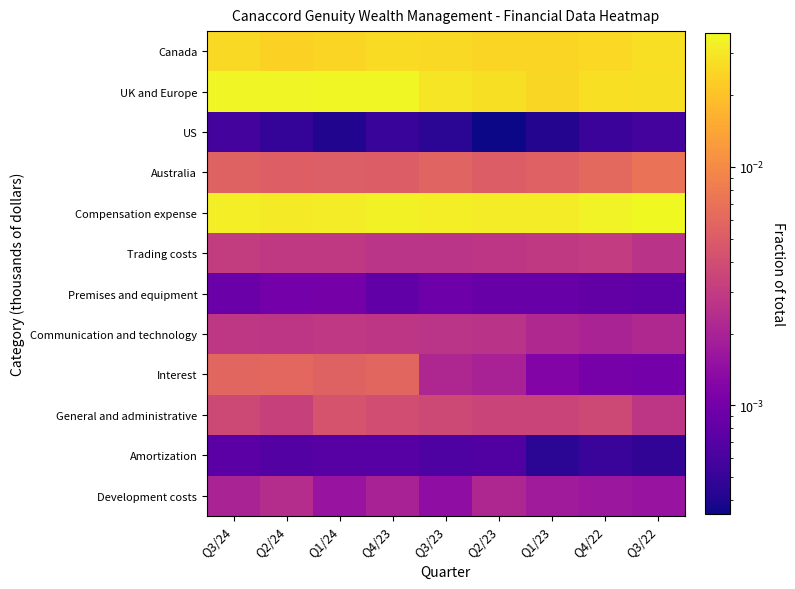

Reading left to right, extract all data points from this chart.

Canada: Q3/24=0.0	Q2/24=0.0	Q1/24=0.0	Q4/23=0.0	Q3/23=0.0	Q2/23=0.0	Q1/23=0.0	Q4/22=0.0	Q3/22=0.0
UK and Europe: Q3/24=0.0	Q2/24=0.0	Q1/24=0.0	Q4/23=0.0	Q3/23=0.0	Q2/23=0.0	Q1/23=0.0	Q4/22=0.0	Q3/22=0.0
US: Q3/24=0.0	Q2/24=0.0	Q1/24=0.0	Q4/23=0.0	Q3/23=0.0	Q2/23=0.0	Q1/23=0.0	Q4/22=0.0	Q3/22=0.0
Australia: Q3/24=0.0	Q2/24=0.0	Q1/24=0.0	Q4/23=0.0	Q3/23=0.0	Q2/23=0.0	Q1/23=0.0	Q4/22=0.0	Q3/22=0.0
Compensation expense: Q3/24=0.0	Q2/24=0.0	Q1/24=0.0	Q4/23=0.0	Q3/23=0.0	Q2/23=0.0	Q1/23=0.0	Q4/22=0.0	Q3/22=0.0
Trading costs: Q3/24=0.0	Q2/24=0.0	Q1/24=0.0	Q4/23=0.0	Q3/23=0.0	Q2/23=0.0	Q1/23=0.0	Q4/22=0.0	Q3/22=0.0
Premises and equipment: Q3/24=0.0	Q2/24=0.0	Q1/24=0.0	Q4/23=0.0	Q3/23=0.0	Q2/23=0.0	Q1/23=0.0	Q4/22=0.0	Q3/22=0.0
Communication and technology: Q3/24=0.0	Q2/24=0.0	Q1/24=0.0	Q4/23=0.0	Q3/23=0.0	Q2/23=0.0	Q1/23=0.0	Q4/22=0.0	Q3/22=0.0
Interest: Q3/24=0.0	Q2/24=0.0	Q1/24=0.0	Q4/23=0.0	Q3/23=0.0	Q2/23=0.0	Q1/23=0.0	Q4/22=0.0	Q3/22=0.0
General and administrative: Q3/24=0.0	Q2/24=0.0	Q1/24=0.0	Q4/23=0.0	Q3/23=0.0	Q2/23=0.0	Q1/23=0.0	Q4/22=0.0	Q3/22=0.0
Amortization: Q3/24=0.0	Q2/24=0.0	Q1/24=0.0	Q4/23=0.0	Q3/23=0.0	Q2/23=0.0	Q1/23=0.0	Q4/22=0.0	Q3/22=0.0
Development costs: Q3/24=0.0	Q2/24=0.0	Q1/24=0.0	Q4/23=0.0	Q3/23=0.0	Q2/23=0.0	Q1/23=0.0	Q4/22=0.0	Q3/22=0.0